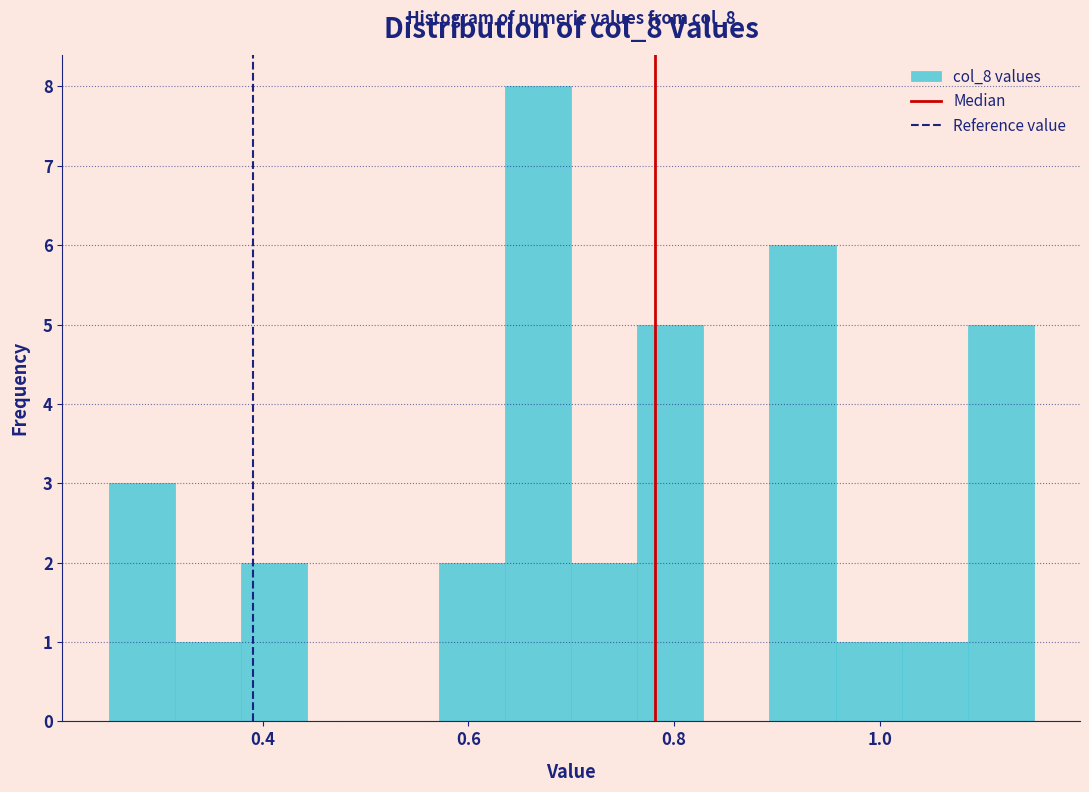

Read against the x-axis, roughly where is the centre of the tallest bar?

0.66